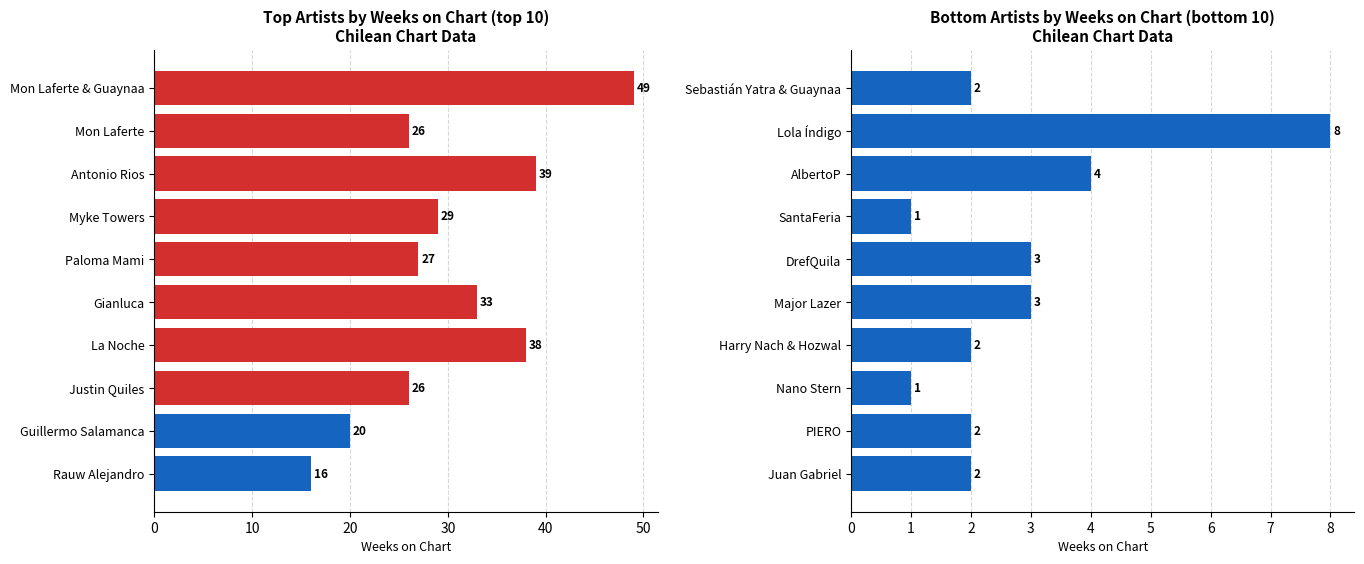

How many categories are shown in the chart?

10